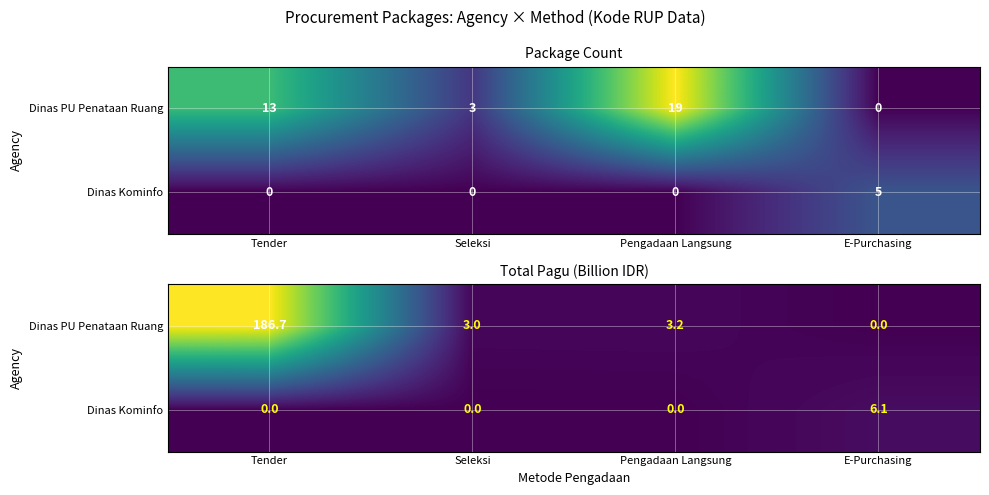

Which series has the largest range (max minus min)?

Dinas PU Penataan Ruang